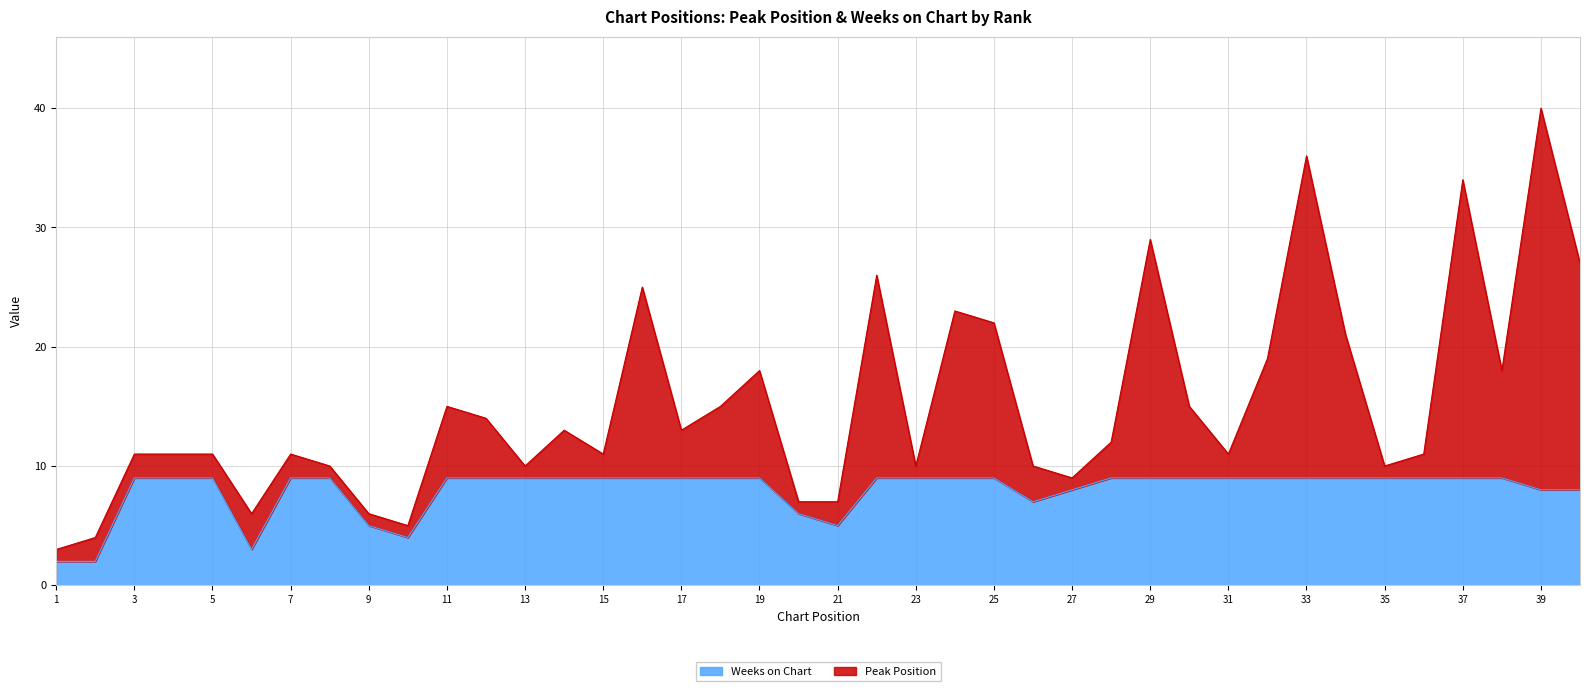

Does the chart have visible grid lines?

Yes